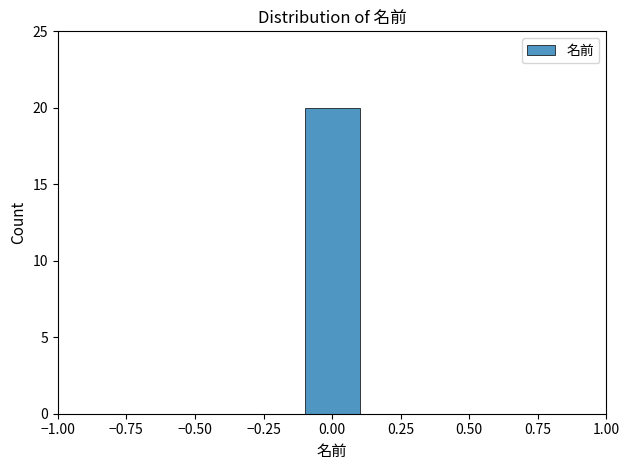

How tall is the bar that spans -0.1 to 0.1 on the x-axis? The values are not printed on the chart, so give them approximately, as read against the axis.

20